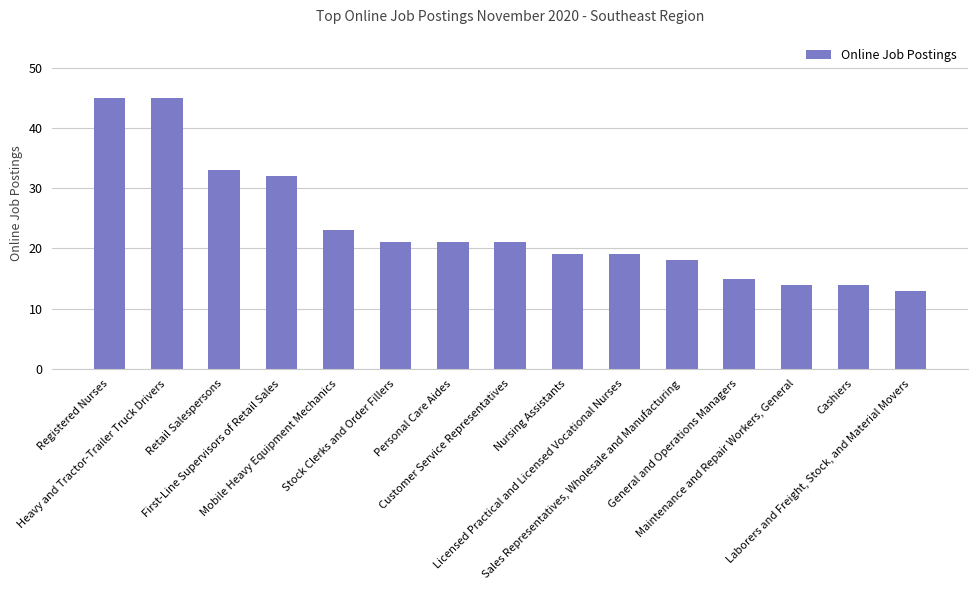

What is the smallest value displayed?

13